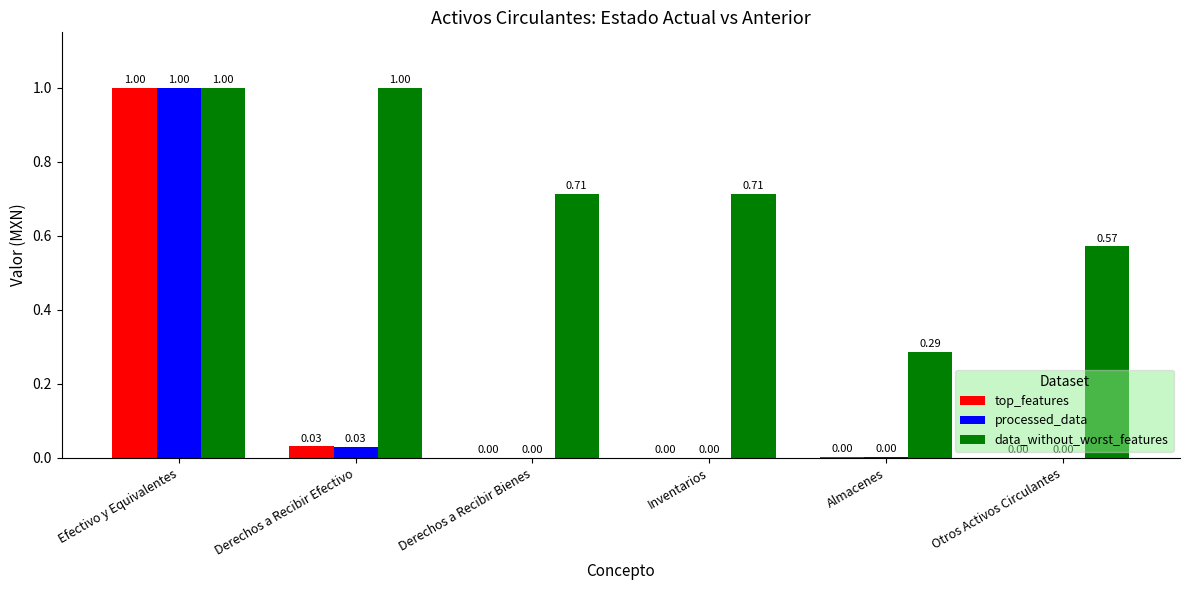

At which label does processed_data reach its peak?

Efectivo y Equivalentes